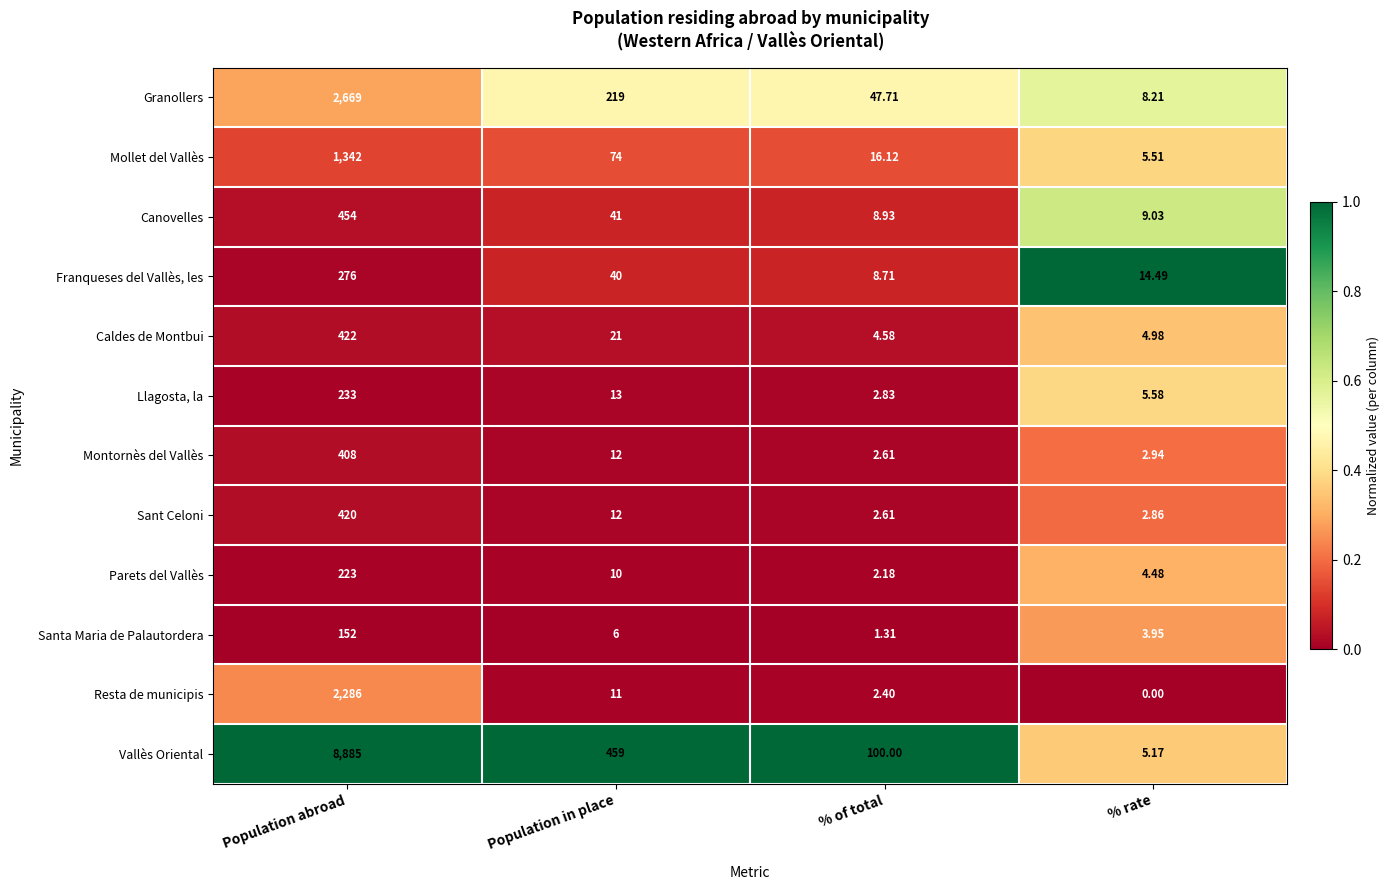

Where is Montornès del Vallès nearest to the value 205?

Population in place